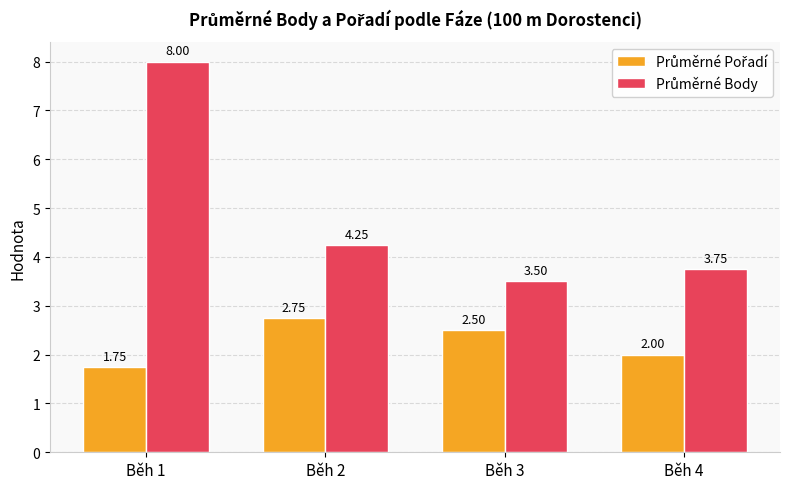

What is the total value across all series at Běh 1?

9.8